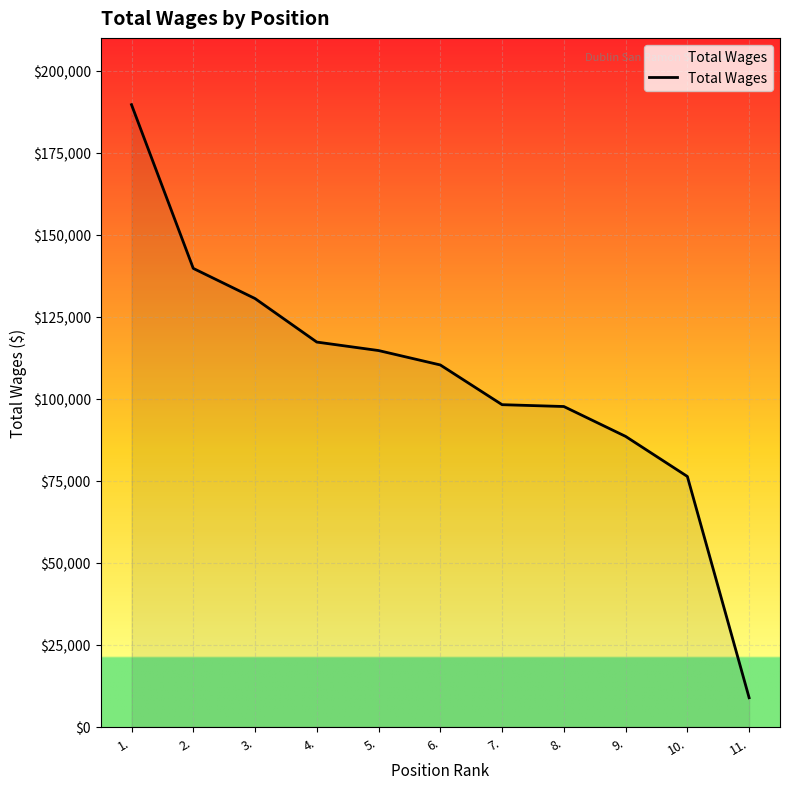

Does the chart display data point markers on the line(s)?

No